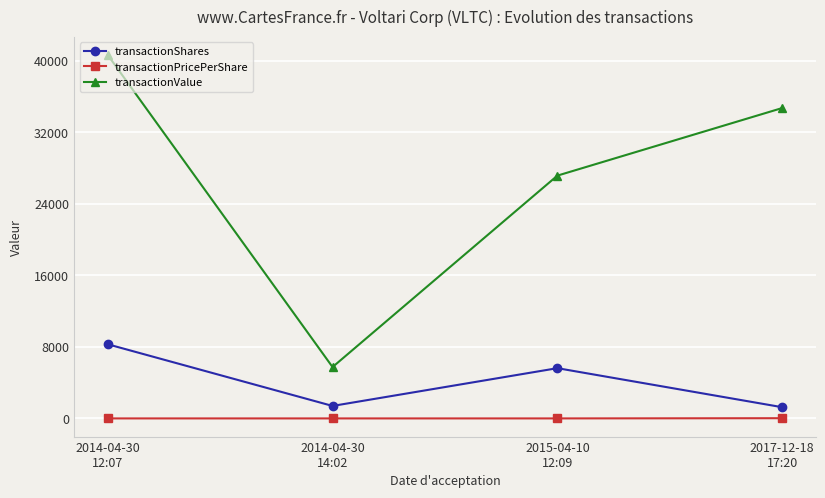

At which label is transactionValue closest to 23210?

2015-04-10
12:09